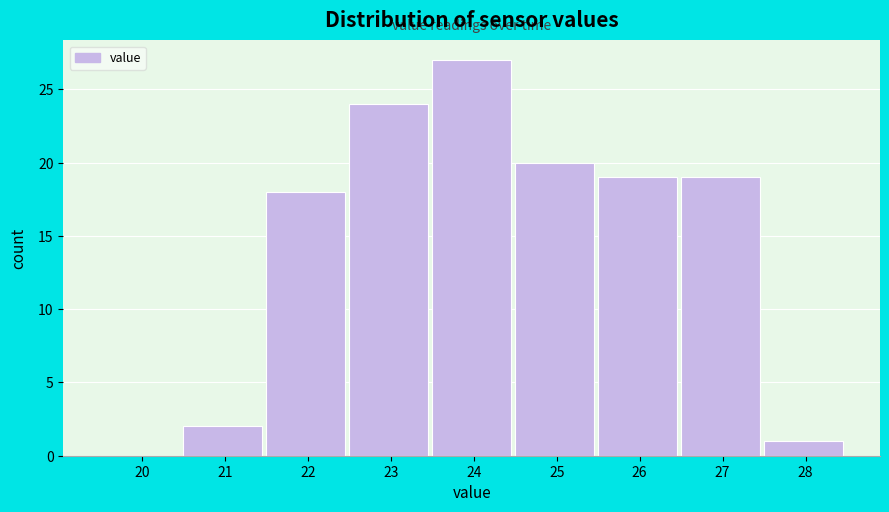

Reading left to right, list all the values displayed in this chart.

20=0	21=2	22=18	23=24	24=27	25=20	26=19	27=19	28=1